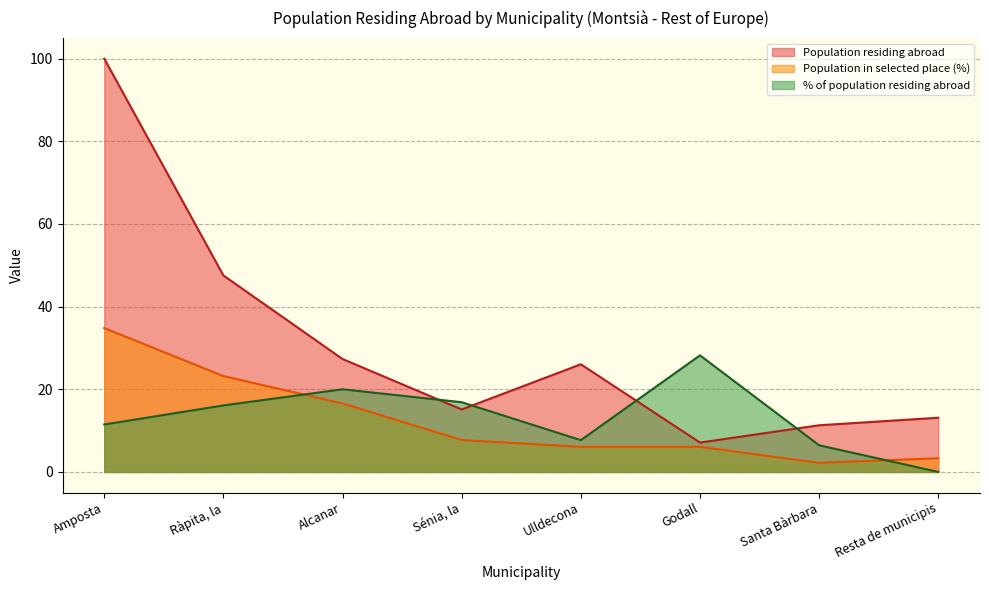

True or false: Population in selected place (%) and Population residing abroad intersect in this chart.

False